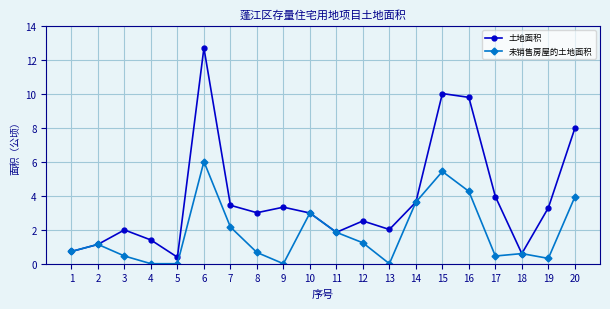

At which label does 土地面积 reach its minimum?

5